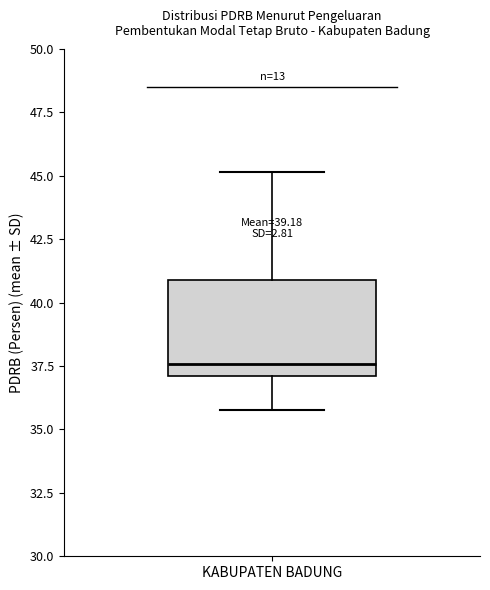

Read this box plot against the y-axis: the position of the median line, the range covered by the box, and the ends of both whiskers. The values are not printed on the chart, so give them approximately, as read against the axis.

median 37.5, box 37.0 to 41.0, whiskers 36.0 to 45.0